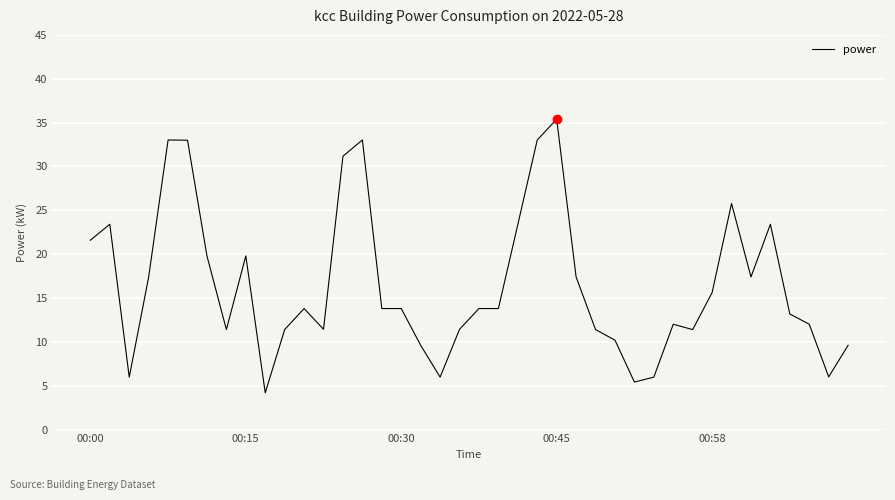

What is the minimum value shown in the chart?

4.2